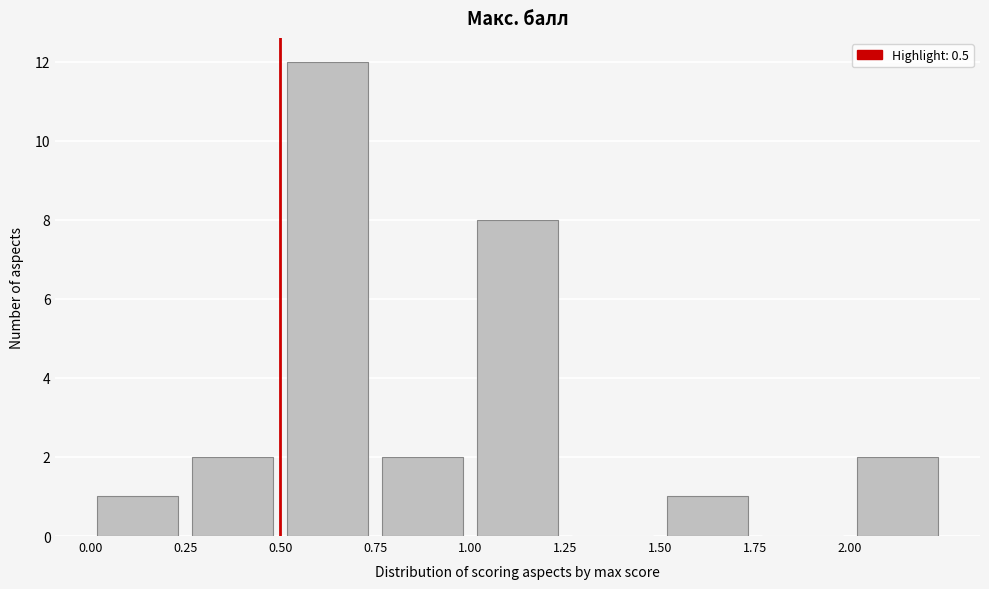

Reading left to right, list every bar in this chart as the range it spans on the x-axis followed by its height. The values are not printed on the chart, so give them approximately, as read against the axis.

0.00 to 0.25: 1
0.25 to 0.50: 2
0.50 to 0.75: 12
0.75 to 1.00: 2
1.00 to 1.25: 8
1.25 to 1.50: 0
1.50 to 1.75: 1
1.75 to 2.00: 0
2.00 to 2.25: 2